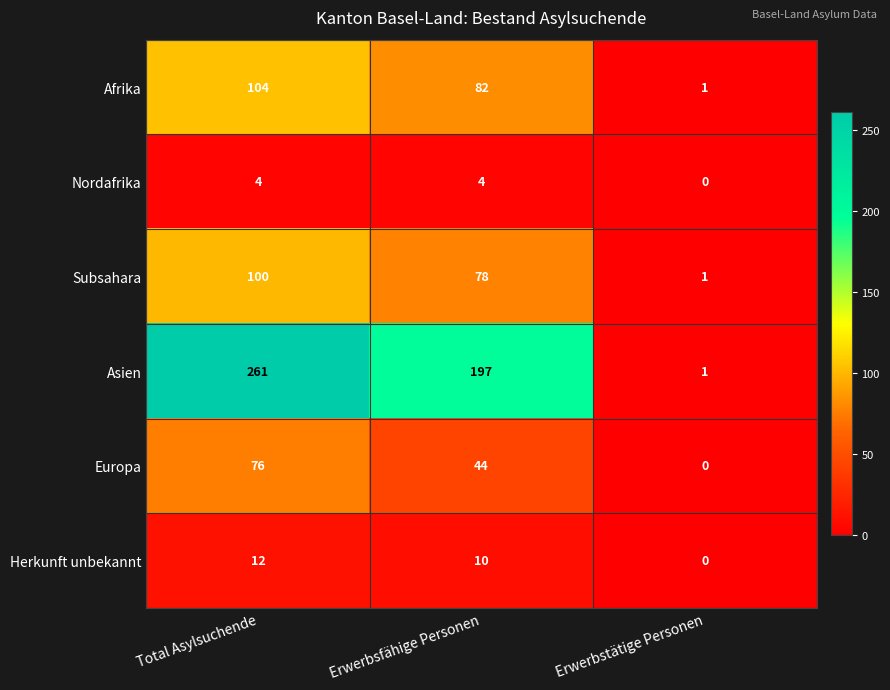

How many values in Herkunft unbekannt are above zero?

2